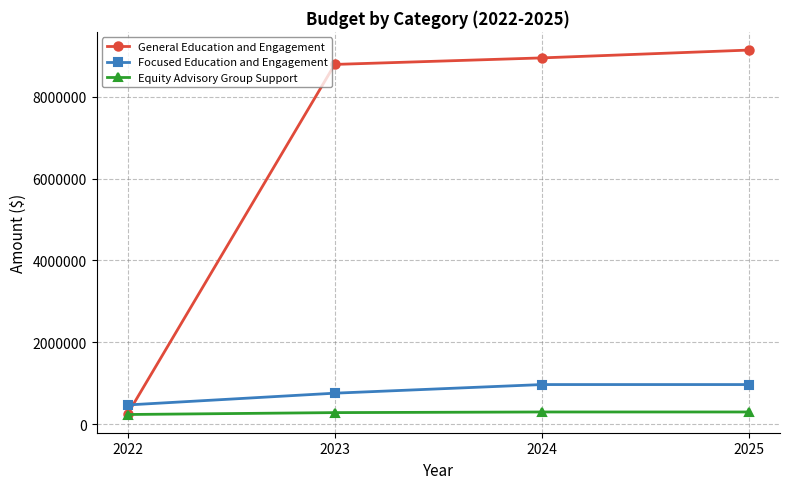

Does the chart display data point markers on the line(s)?

Yes